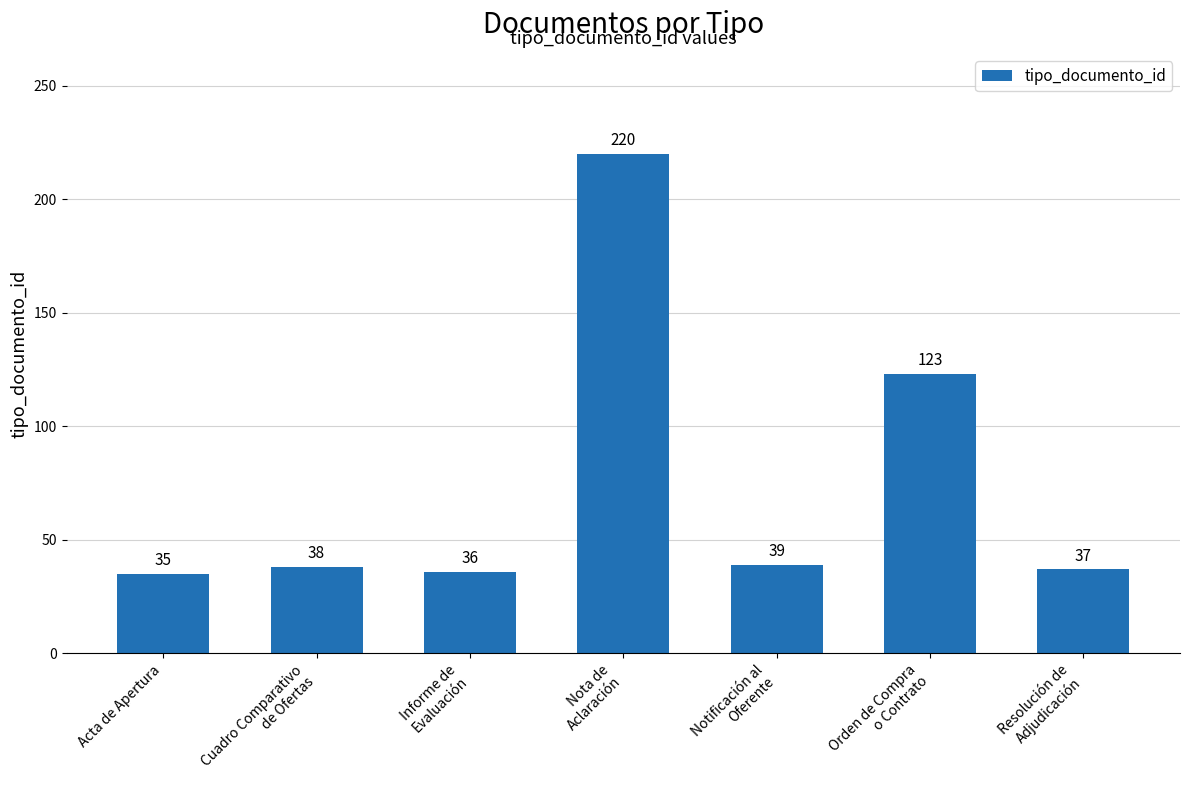

What is the value of the 7th bar from the left?

37